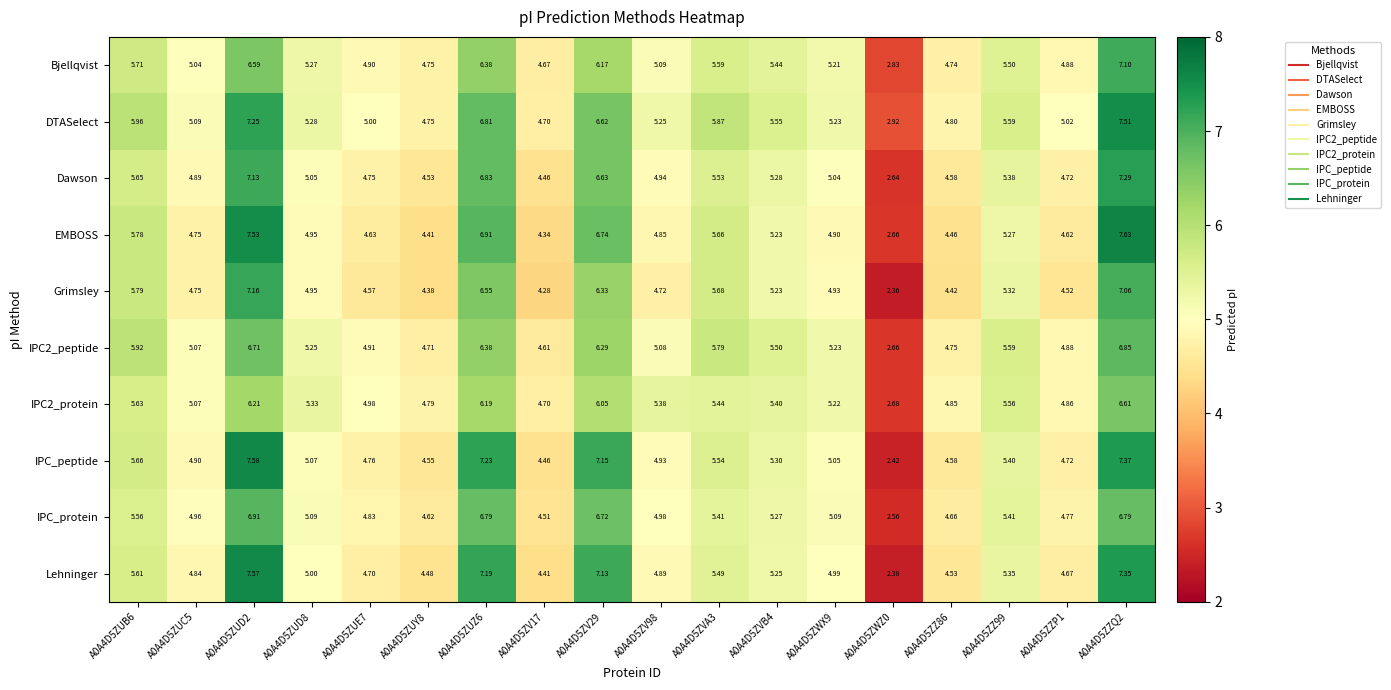

Is the value of IPC2_peptide at A0A4D5ZV29 greater than the value of IPC_protein at A0A4D5ZUD2?

No